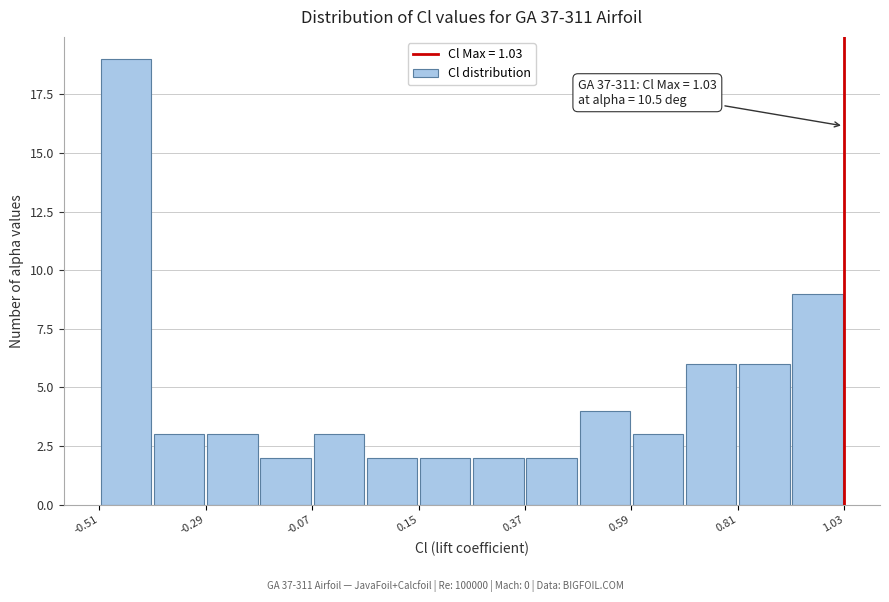

Read against the x-axis, roughly where is the centre of the tallest bar?

-0.45